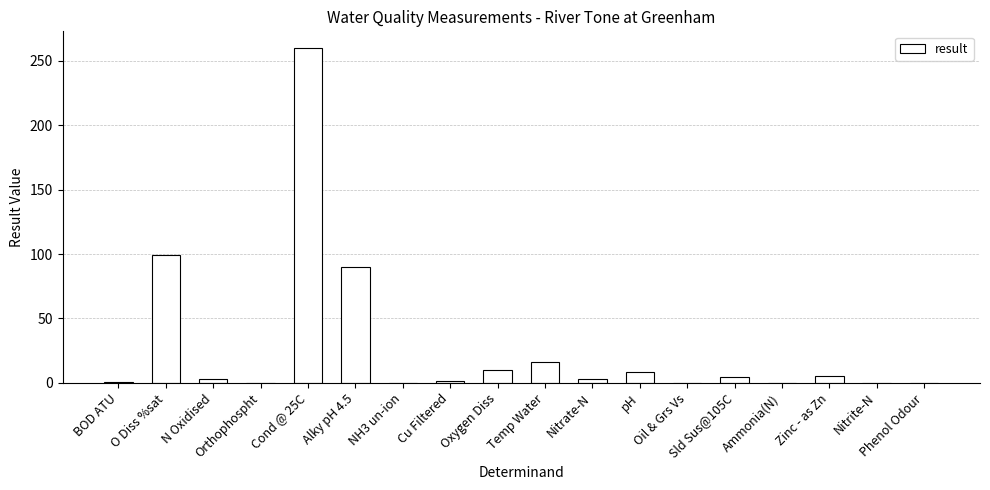

What is the maximum value shown in the chart?

260.0